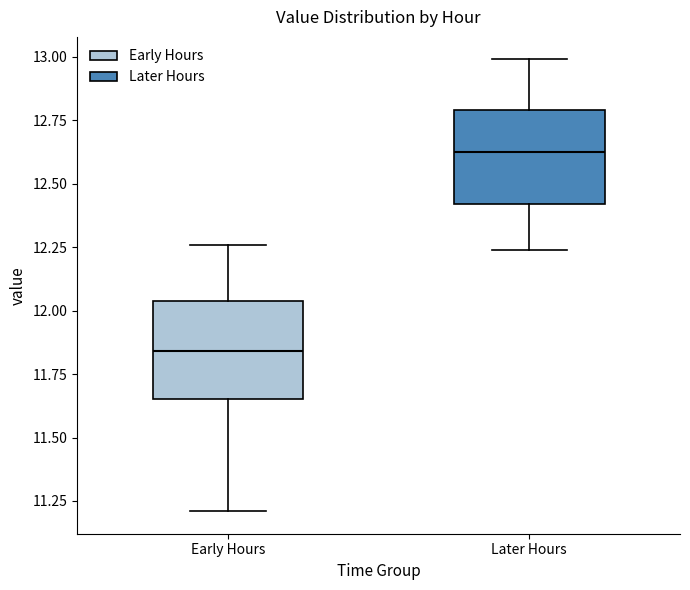

Reading left to right, read every box against the y-axis: the position of its median line, the range the box covers, and the ends of its whiskers. The values are not printed on the chart, so give them approximately, as read against the axis.

Early Hours: median 11.85, box 11.65 to 12.05, whiskers 11.20 to 12.25
Later Hours: median 12.65, box 12.40 to 12.80, whiskers 12.25 to 13.00